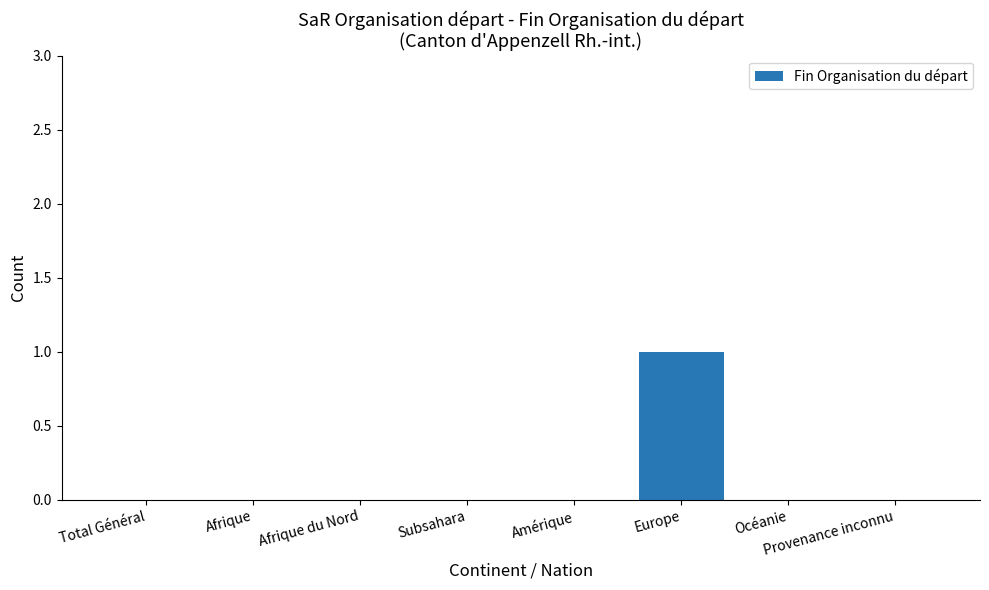

Which category has the highest value across all series?

Europe